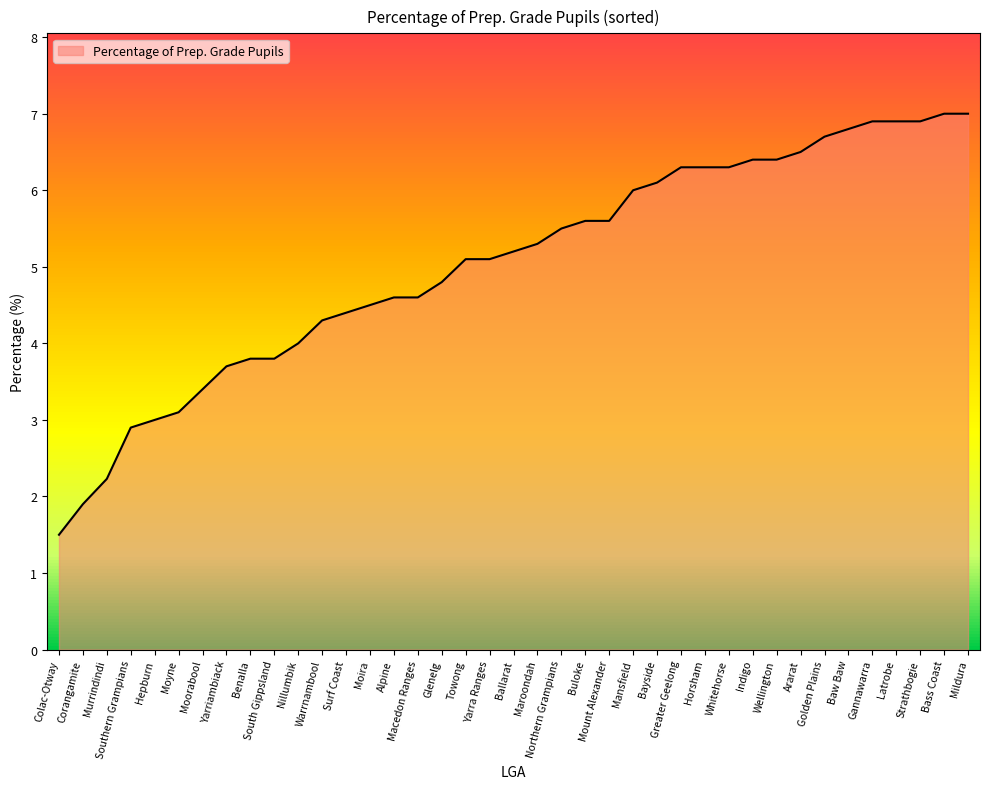

The value at Baw Baw is 9.3. True or false?

False